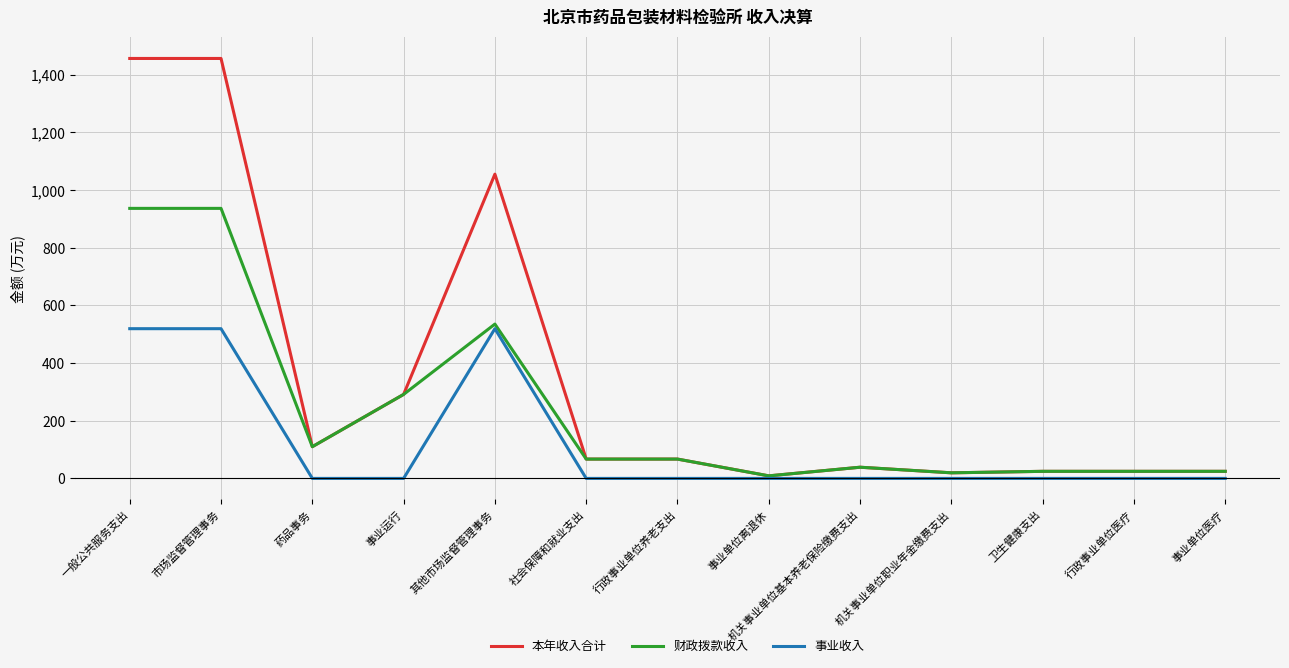

At which label does 财政拨款收入 first exceed 67?

一般公共服务支出